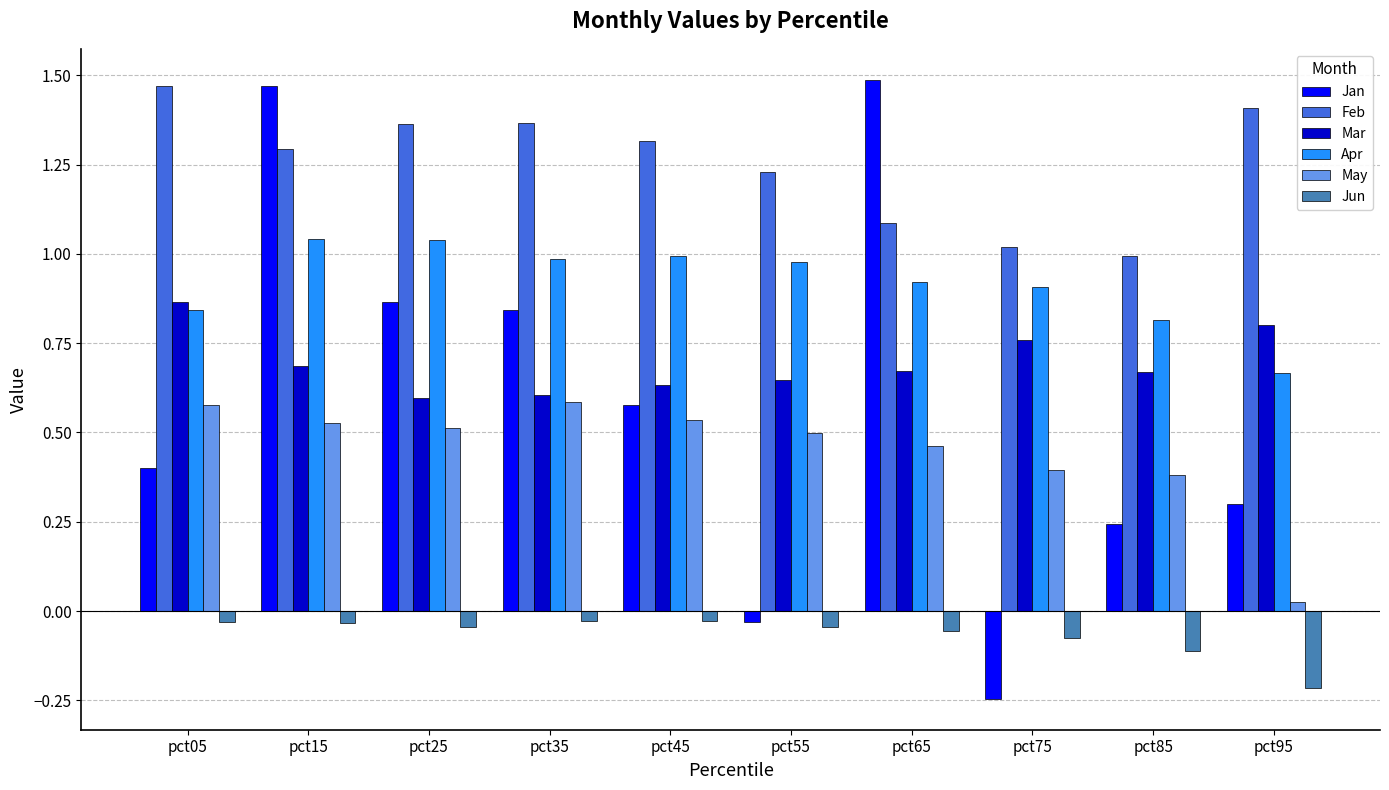

Is it true that May equals 0.6 at pct35?

True